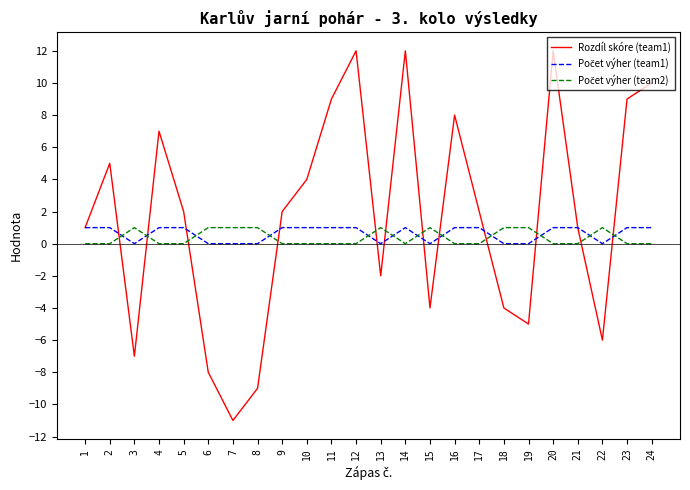

What is the total value across all series at 18?

-3